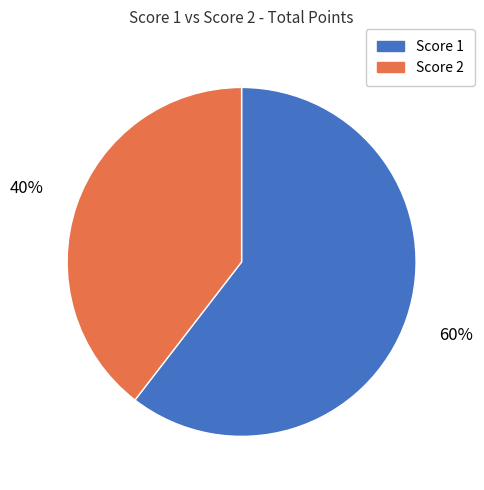

Which slice is the smallest?

Score 2